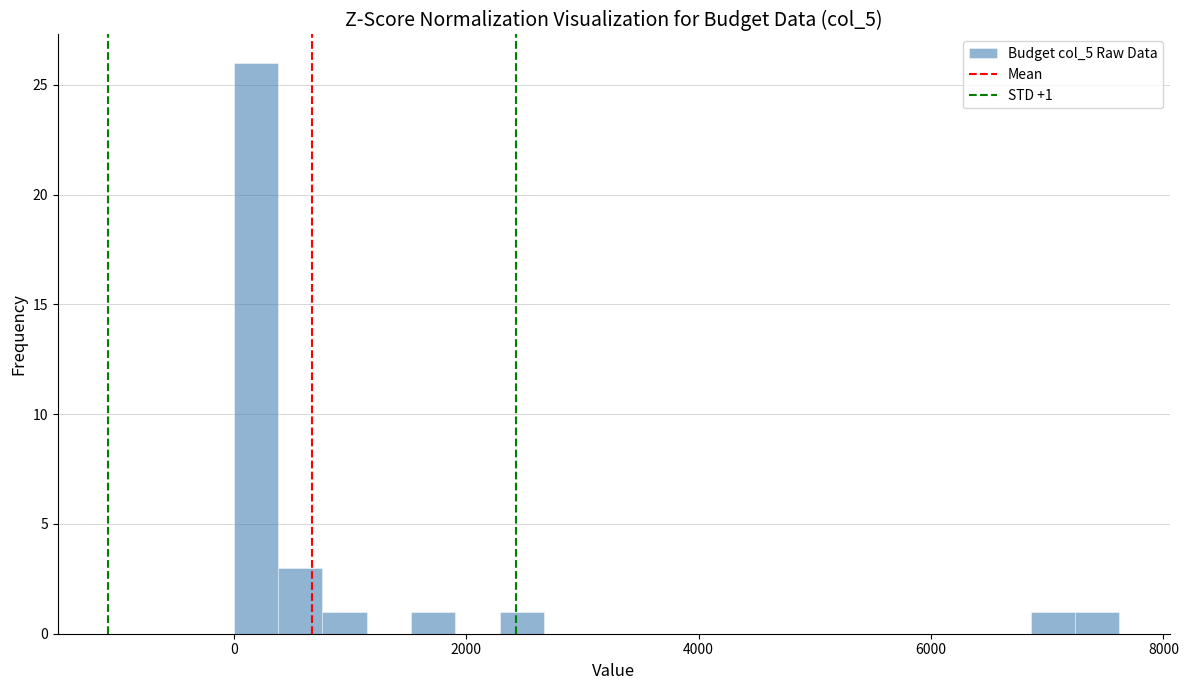

Around what value on the x-axis is the tallest bar? Give the approximate position of its centre, as read against the axis.

200